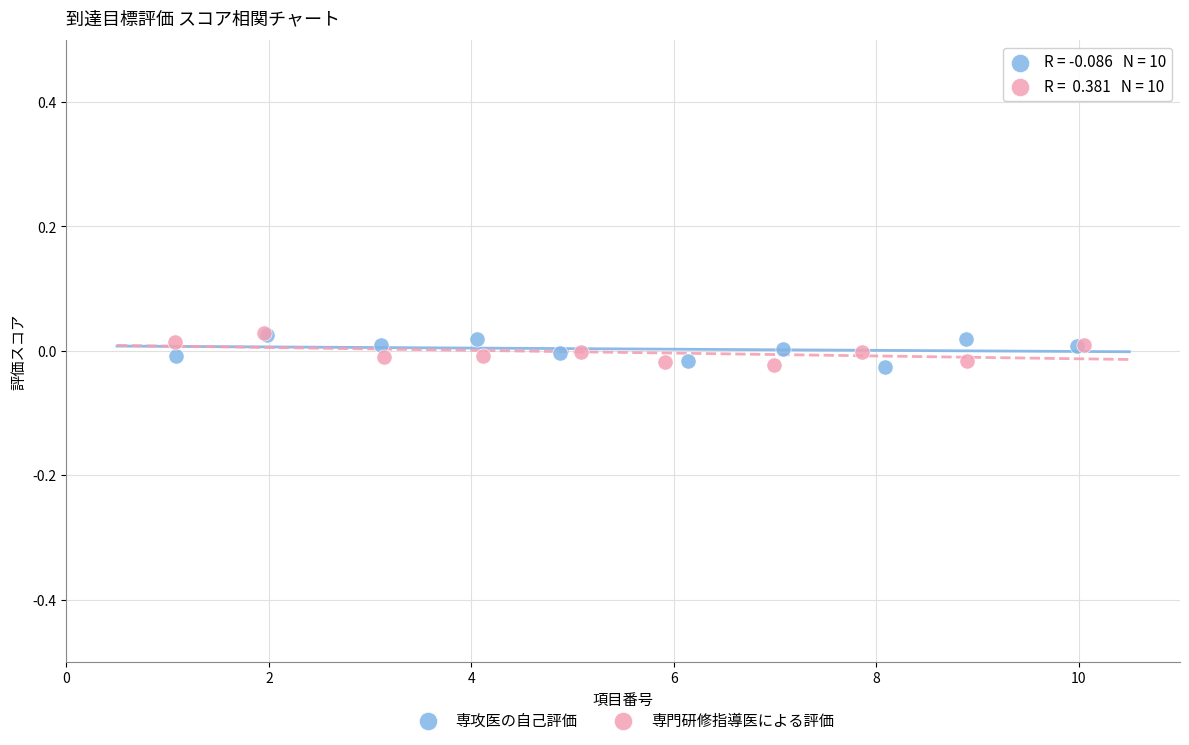

What are all the series names shown in the legend?

専攻医の自己評価, 専門研修指導医による評価